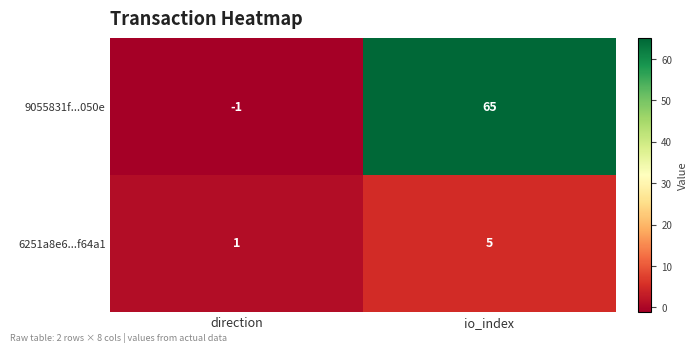

Which label corresponds to the largest value in the chart?

io_index